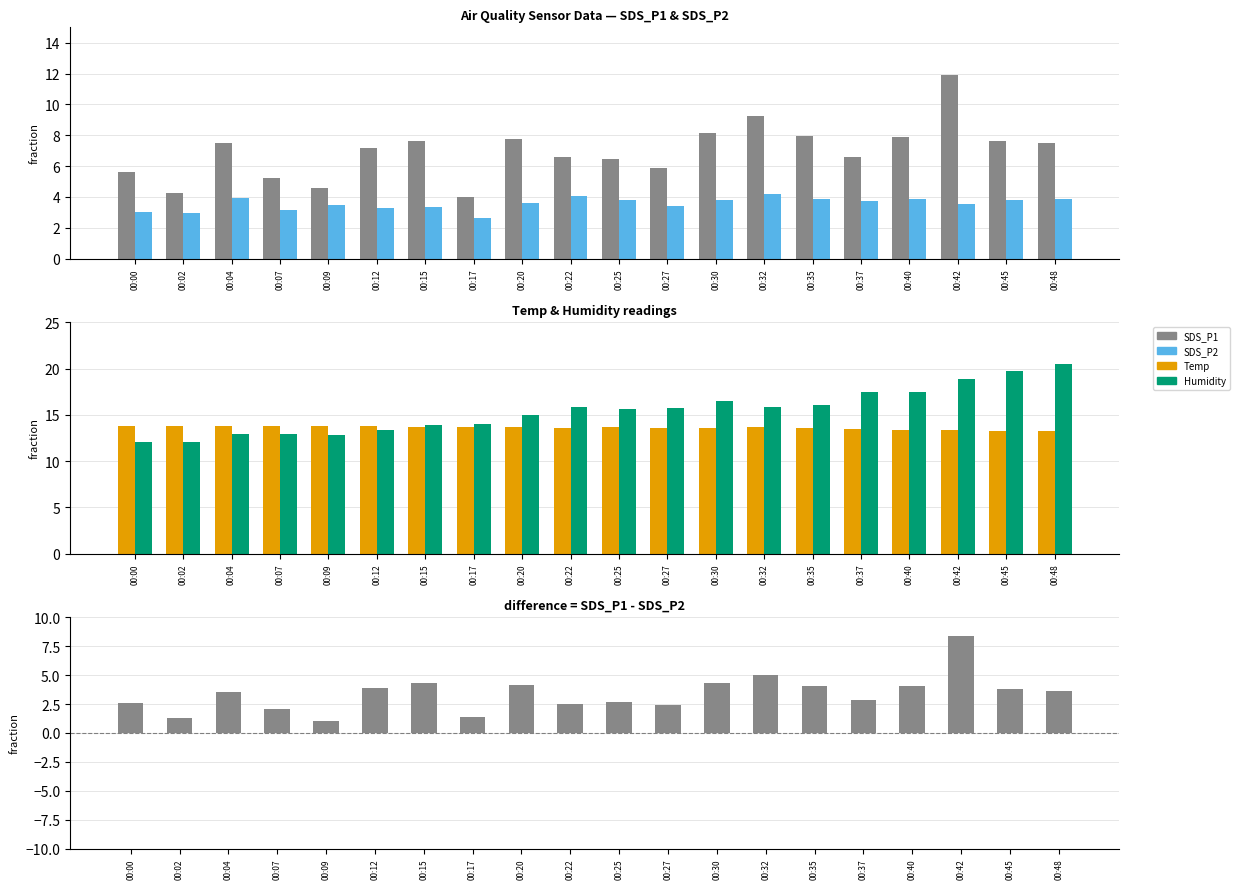

What is the difference between the second highest and minimum values in the SDS_P1 - SDS_P2 series?

4.0